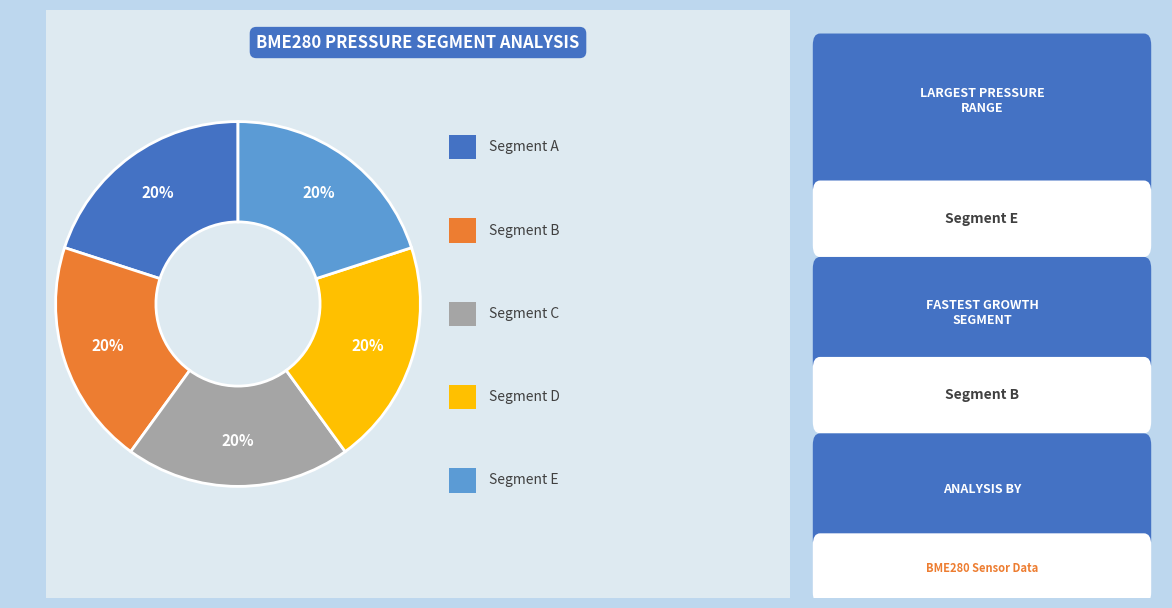

To the nearest percent, what is the average slice percentage?

20%